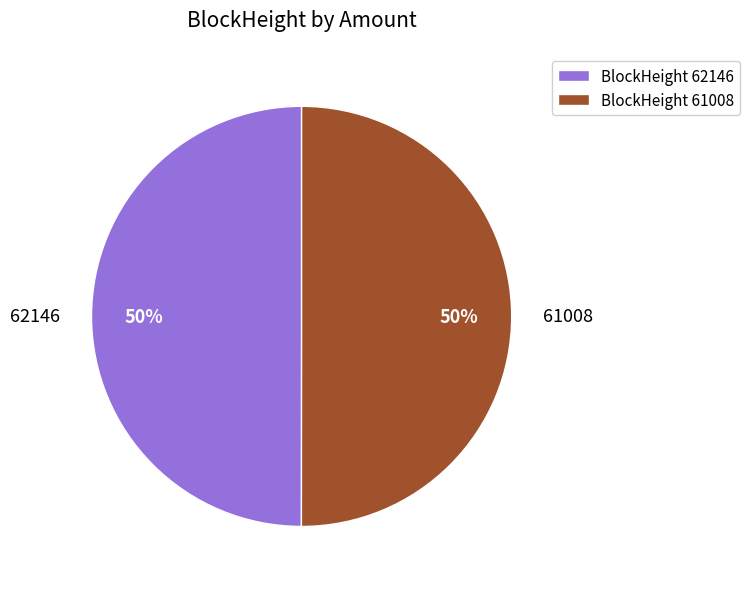

How many segments does this pie chart have?

2